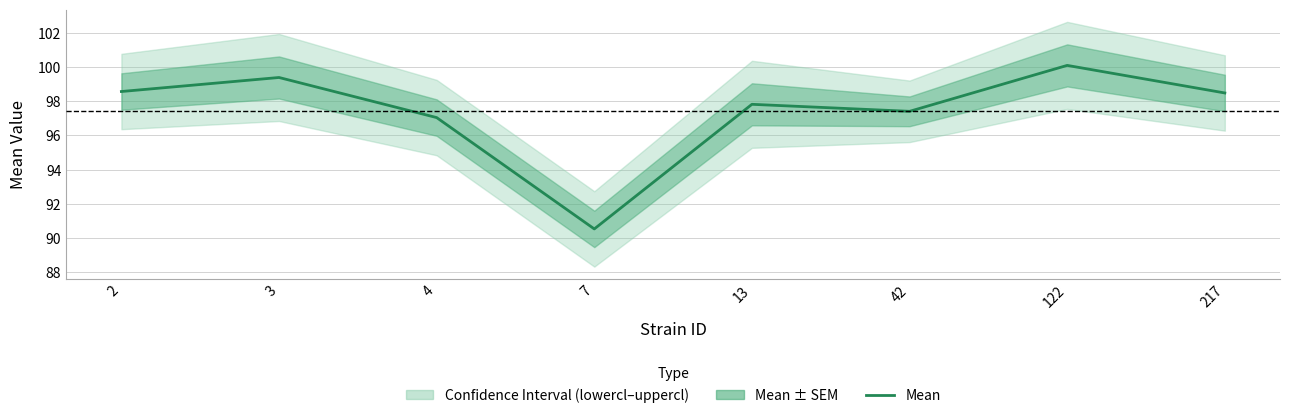

At which category does the data reach its first local valley?

7